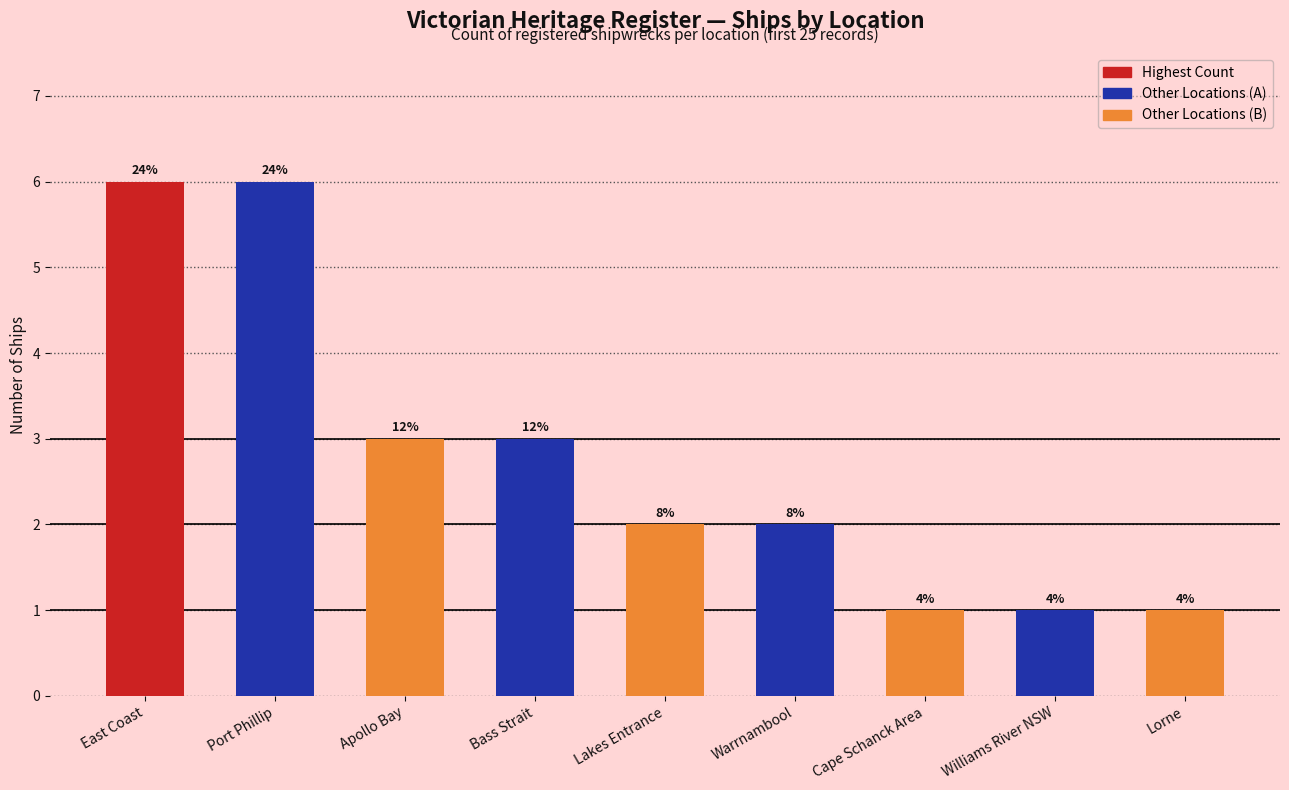

Between Port Phillip and Lorne, which is larger?

Port Phillip